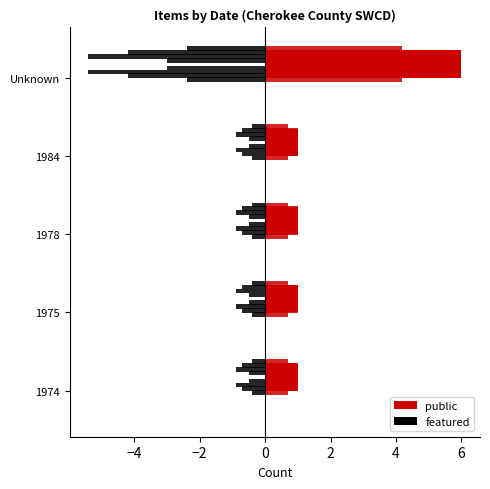

What is the lowest value of the public series?

1.0